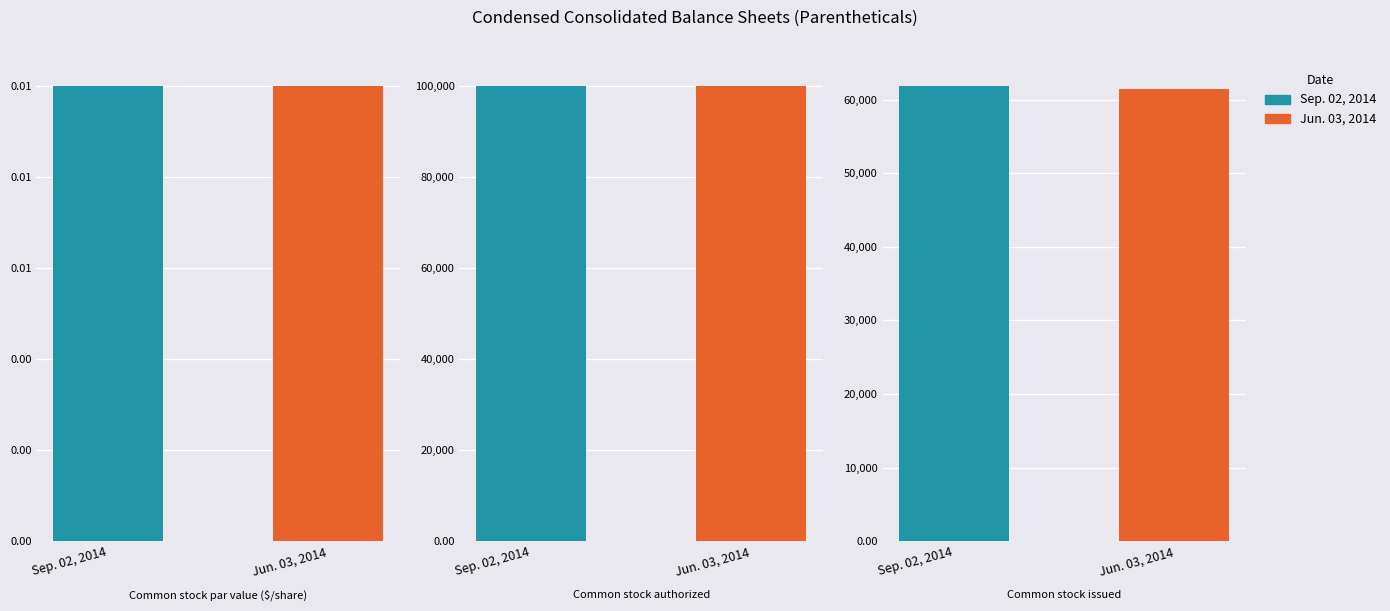

Which label corresponds to the smallest value in the chart?

Common stock par value ($/share)